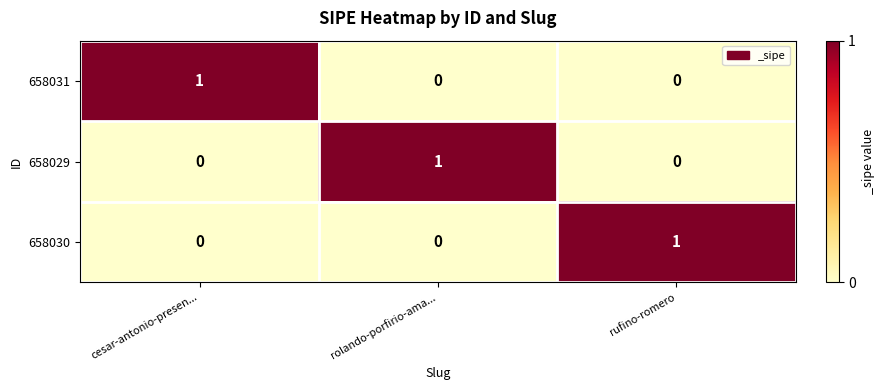

Is it true that 658031 equals 1 at cesar-antonio-presen...?

True